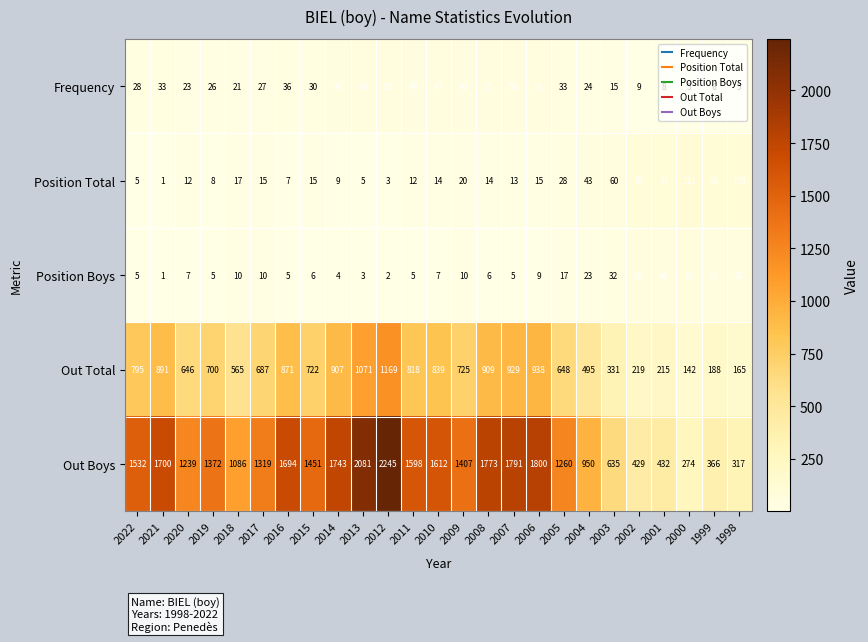

What is the average value of the Out Boys series?

1284